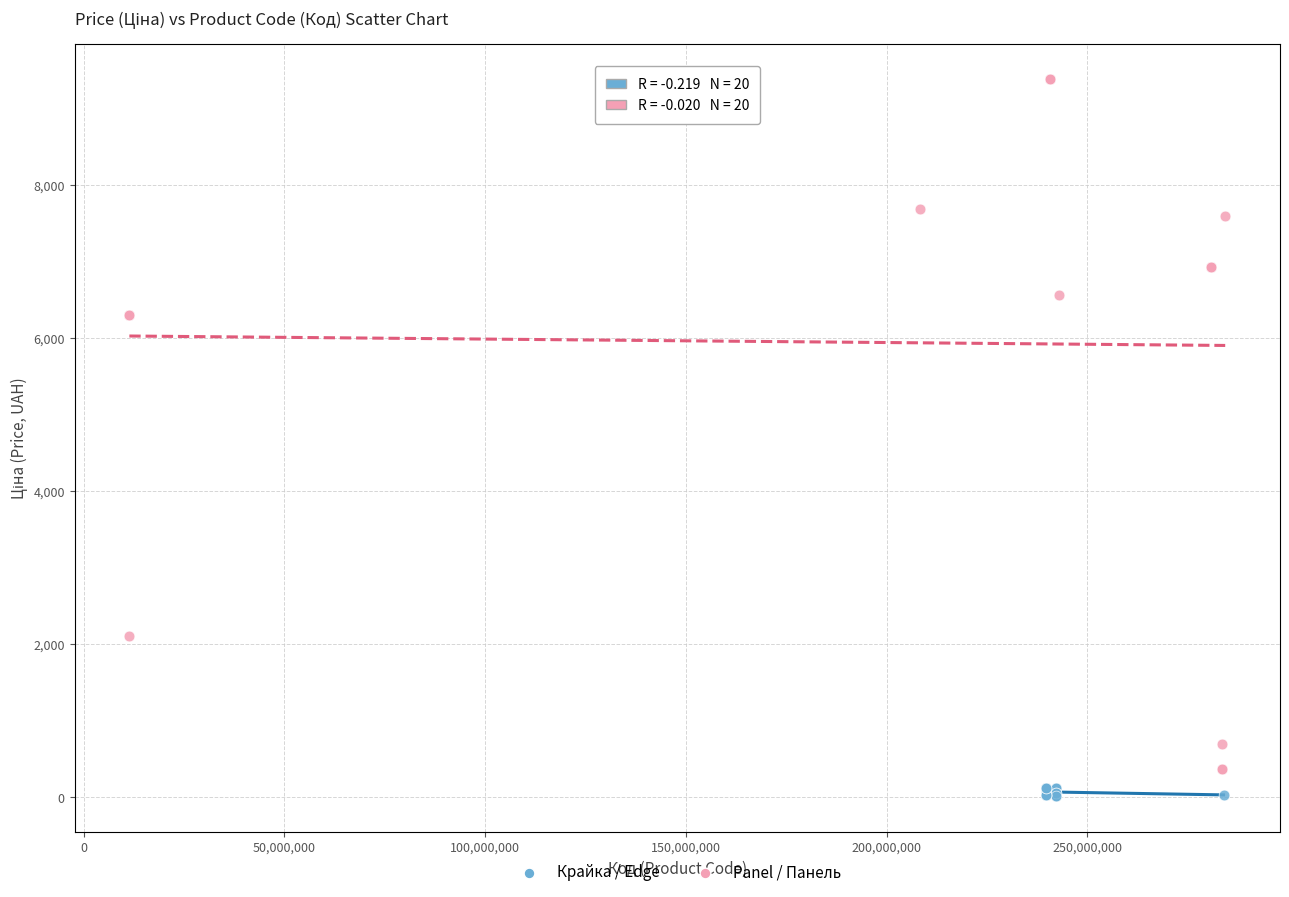

Which series contains the highest Y value?

Panel / Панель